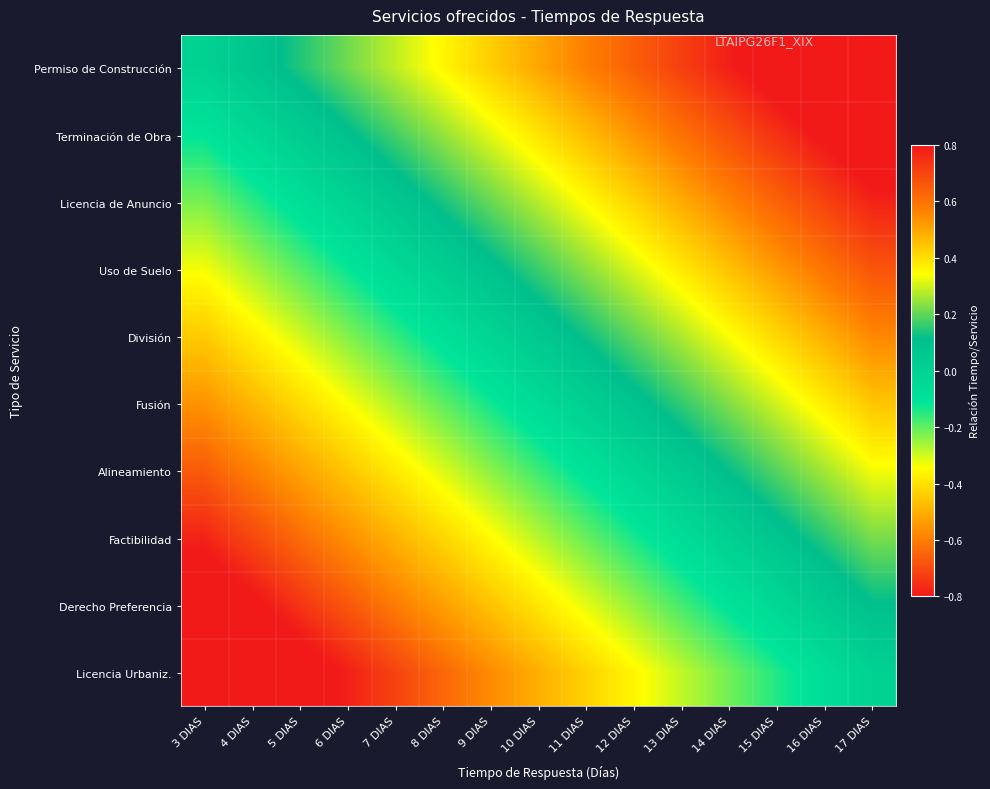

Reading left to right, what are all the values shown in this chart?

Permiso de Construcción: 3 DIAS=0.0	4 DIAS=0.1	5 DIAS=0.1	6 DIAS=0.2	7 DIAS=0.3	8 DIAS=0.4	9 DIAS=0.4	10 DIAS=0.5	11 DIAS=0.6	12 DIAS=0.6	13 DIAS=0.7	14 DIAS=0.8	15 DIAS=0.9	16 DIAS=0.9	17 DIAS=1.0
Terminación de Obra: 3 DIAS=-0.1	4 DIAS=-0.0	5 DIAS=0.0	6 DIAS=0.1	7 DIAS=0.2	8 DIAS=0.2	9 DIAS=0.3	10 DIAS=0.4	11 DIAS=0.5	12 DIAS=0.5	13 DIAS=0.6	14 DIAS=0.7	15 DIAS=0.7	16 DIAS=0.8	17 DIAS=0.9
Licencia de Anuncio: 3 DIAS=-0.2	4 DIAS=-0.2	5 DIAS=-0.1	6 DIAS=-0.0	7 DIAS=0.1	8 DIAS=0.1	9 DIAS=0.2	10 DIAS=0.3	11 DIAS=0.3	12 DIAS=0.4	13 DIAS=0.5	14 DIAS=0.6	15 DIAS=0.6	16 DIAS=0.7	17 DIAS=0.8
Uso de Suelo: 3 DIAS=-0.3	4 DIAS=-0.3	5 DIAS=-0.2	6 DIAS=-0.1	7 DIAS=-0.0	8 DIAS=0.0	9 DIAS=0.1	10 DIAS=0.2	11 DIAS=0.2	12 DIAS=0.3	13 DIAS=0.4	14 DIAS=0.5	15 DIAS=0.5	16 DIAS=0.6	17 DIAS=0.7
División: 3 DIAS=-0.4	4 DIAS=-0.4	5 DIAS=-0.3	6 DIAS=-0.2	7 DIAS=-0.2	8 DIAS=-0.1	9 DIAS=-0.0	10 DIAS=0.1	11 DIAS=0.1	12 DIAS=0.2	13 DIAS=0.3	14 DIAS=0.3	15 DIAS=0.4	16 DIAS=0.5	17 DIAS=0.6
Fusión: 3 DIAS=-0.6	4 DIAS=-0.5	5 DIAS=-0.4	6 DIAS=-0.3	7 DIAS=-0.3	8 DIAS=-0.2	9 DIAS=-0.1	10 DIAS=-0.1	11 DIAS=0.0	12 DIAS=0.1	13 DIAS=0.2	14 DIAS=0.2	15 DIAS=0.3	16 DIAS=0.4	17 DIAS=0.4
Alineamiento: 3 DIAS=-0.7	4 DIAS=-0.6	5 DIAS=-0.5	6 DIAS=-0.5	7 DIAS=-0.4	8 DIAS=-0.3	9 DIAS=-0.2	10 DIAS=-0.2	11 DIAS=-0.1	12 DIAS=-0.0	13 DIAS=0.0	14 DIAS=0.1	15 DIAS=0.2	16 DIAS=0.3	17 DIAS=0.3
Factibilidad: 3 DIAS=-0.8	4 DIAS=-0.7	5 DIAS=-0.6	6 DIAS=-0.6	7 DIAS=-0.5	8 DIAS=-0.4	9 DIAS=-0.3	10 DIAS=-0.3	11 DIAS=-0.2	12 DIAS=-0.1	13 DIAS=-0.1	14 DIAS=0.0	15 DIAS=0.1	16 DIAS=0.2	17 DIAS=0.2
Derecho Preferencia: 3 DIAS=-0.9	4 DIAS=-0.8	5 DIAS=-0.7	6 DIAS=-0.7	7 DIAS=-0.6	8 DIAS=-0.5	9 DIAS=-0.5	10 DIAS=-0.4	11 DIAS=-0.3	12 DIAS=-0.2	13 DIAS=-0.2	14 DIAS=-0.1	15 DIAS=-0.0	16 DIAS=0.0	17 DIAS=0.1
Licencia Urbaniz.: 3 DIAS=-1.0	4 DIAS=-0.9	5 DIAS=-0.9	6 DIAS=-0.8	7 DIAS=-0.7	8 DIAS=-0.6	9 DIAS=-0.6	10 DIAS=-0.5	11 DIAS=-0.4	12 DIAS=-0.4	13 DIAS=-0.3	14 DIAS=-0.2	15 DIAS=-0.1	16 DIAS=-0.1	17 DIAS=0.0